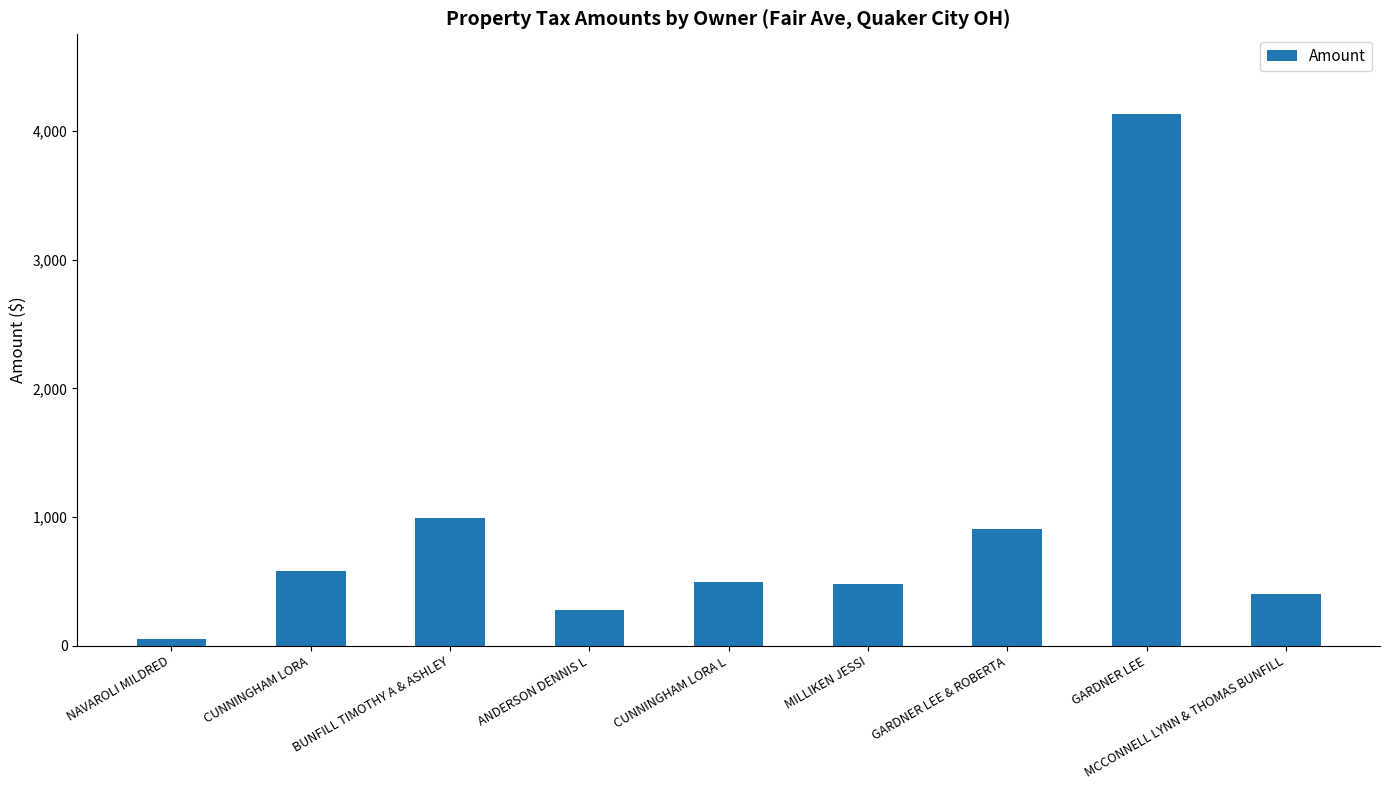

Which has a higher value, GARDNER LEE or ANDERSON DENNIS L?

GARDNER LEE